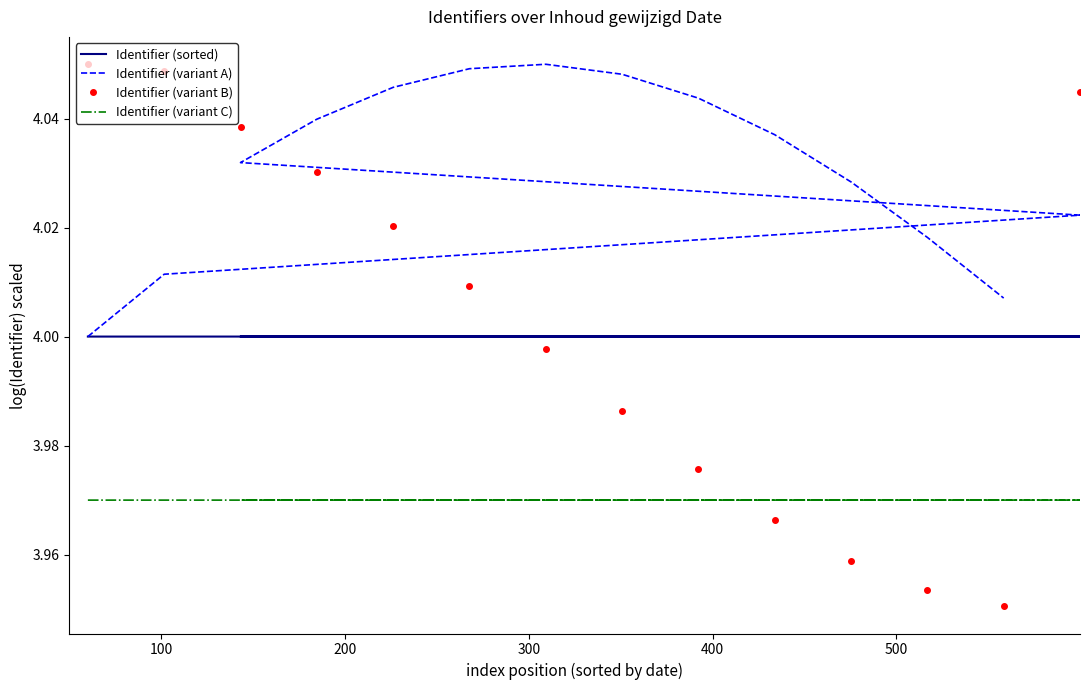

How many values in the Identifier (variant B) series exceed 4?

7